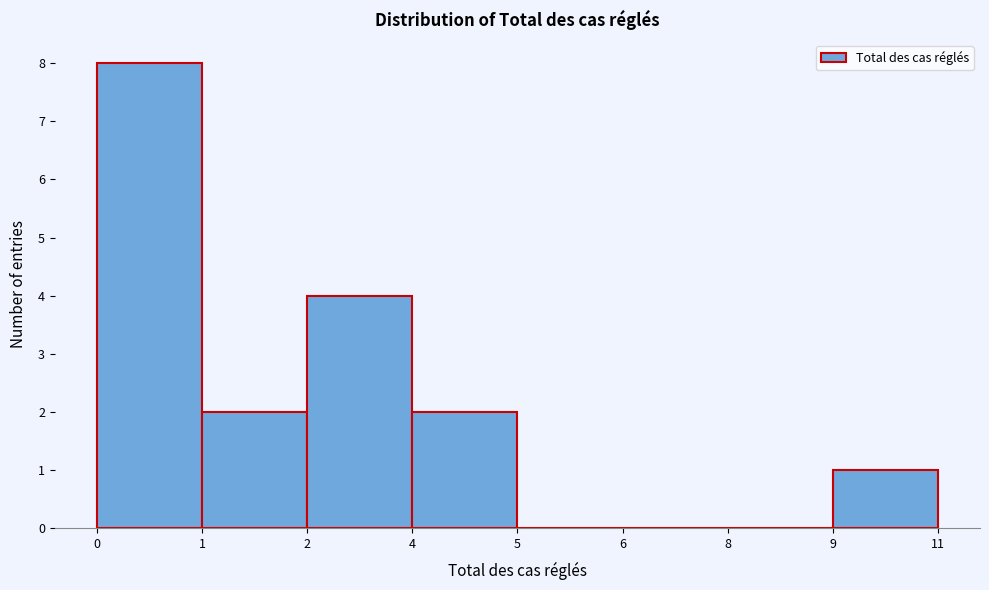

Reading left to right, transcribe all the data shown in this chart.

0=8	1=2	2=4	4=2	5=0	6=0	8=0	9=1